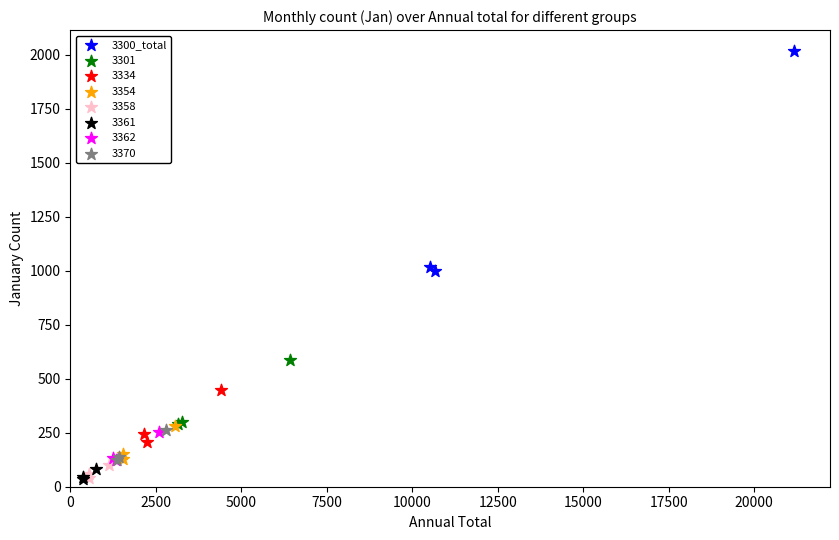

Which series has the widest spread of Y values?

3300_total